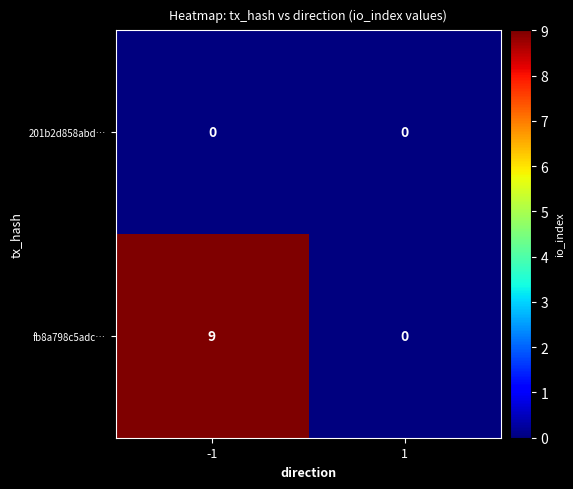

The value of fb8a798c5adc… at -1 is 16. True or false?

False